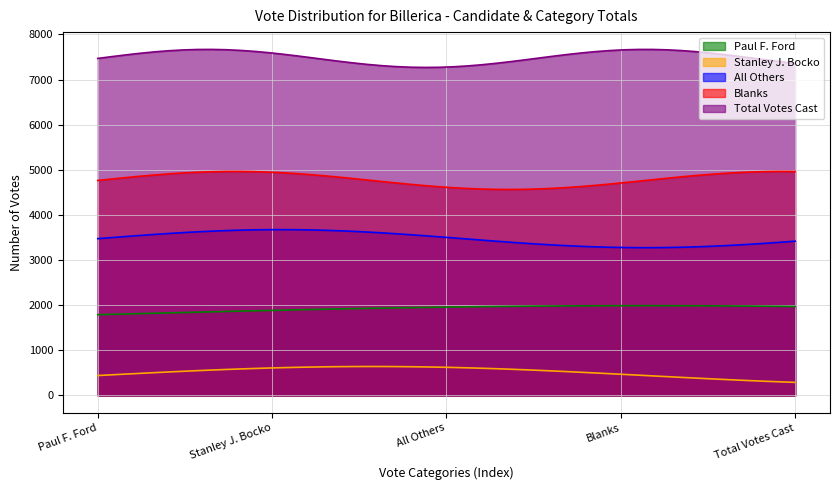

What is the smallest value displayed?

289.6